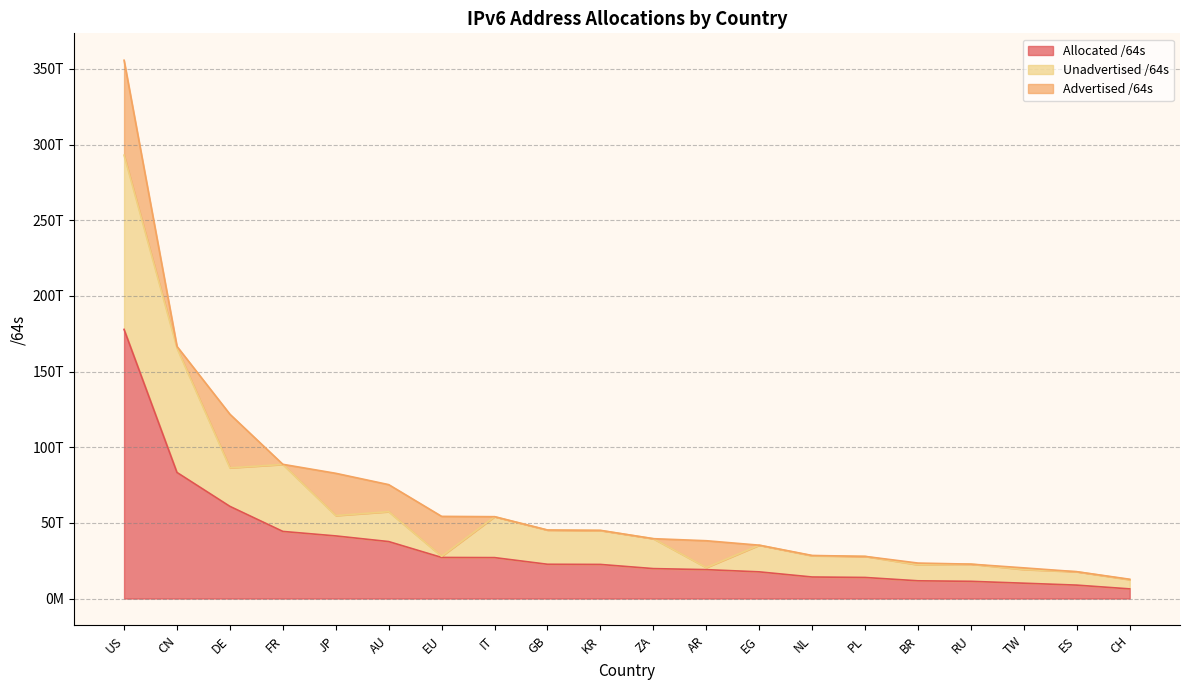

Reading left to right, extract all data points from this chart.

Advertised /64s: 62723981312001	1148568338432	35420595355648	78920024064	27927791730688	17879969300480	26392574230528	21474902016	51539738624	107659984896	17246978048	17733922062336	8590000128	188978823168	22011707392	1136543203328	4295360512	1083959148544	12884901888	274877972480
Unadvertised /64s: 115143329251327	82160914137088	25477766053888	44270917976064	13450470227969	19756883902464	755914833920	27023935012864	22591537152000	22423738843137	19761083645952	1365947580416	17622250815488	14040264671232	13906575687680	10580728872960	11364495458304	9047868964864	8851928711168	6098860572672
Allocated /64s: 177867310563328	83309482475520	60898361409536	44349838000128	41378261958657	37636853202944	27148489064448	27045409914880	22643076890624	22531398828033	19778330624000	19099869642752	17630840815616	14229243494400	13928587395072	11717272076288	11368790818816	10131828113408	8864813613056	6373738545152